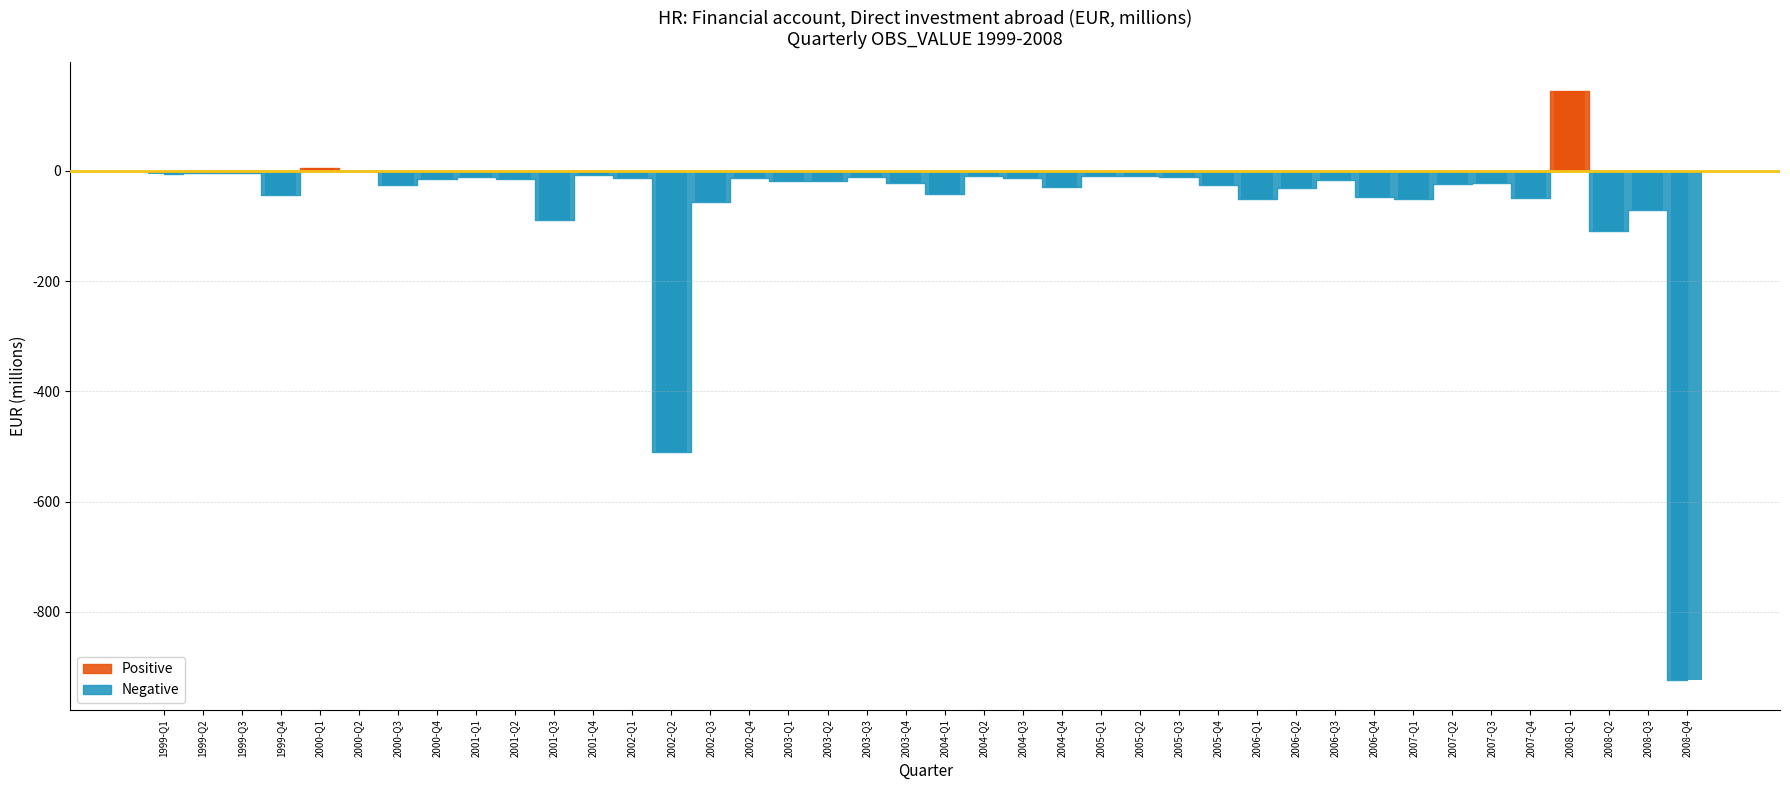

What is the approximate value of Negative at 2002-Q1?

-13.3